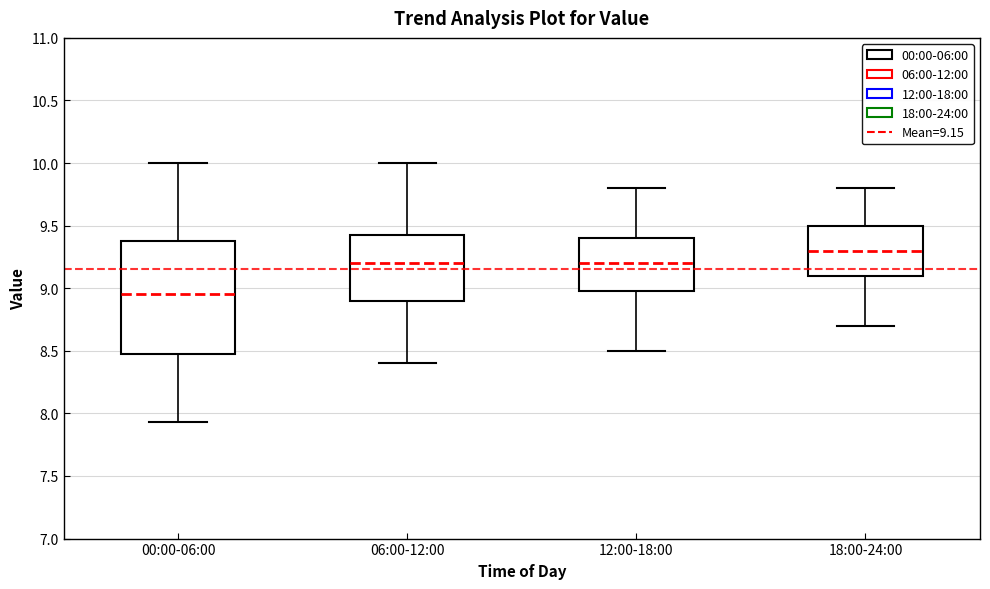

Reading left to right, transcribe this box plot: for each box, give where its median line is, the range the box spans, and where its two whiskers end, as read against the y-axis. The values are not printed on the chart, so give them approximately, as read against the axis.

00:00-06:00: median 8.95, box 8.50 to 9.40, whiskers 7.95 to 10.00
06:00-12:00: median 9.20, box 8.90 to 9.45, whiskers 8.40 to 10.00
12:00-18:00: median 9.20, box 9.00 to 9.40, whiskers 8.50 to 9.80
18:00-24:00: median 9.30, box 9.10 to 9.50, whiskers 8.70 to 9.80